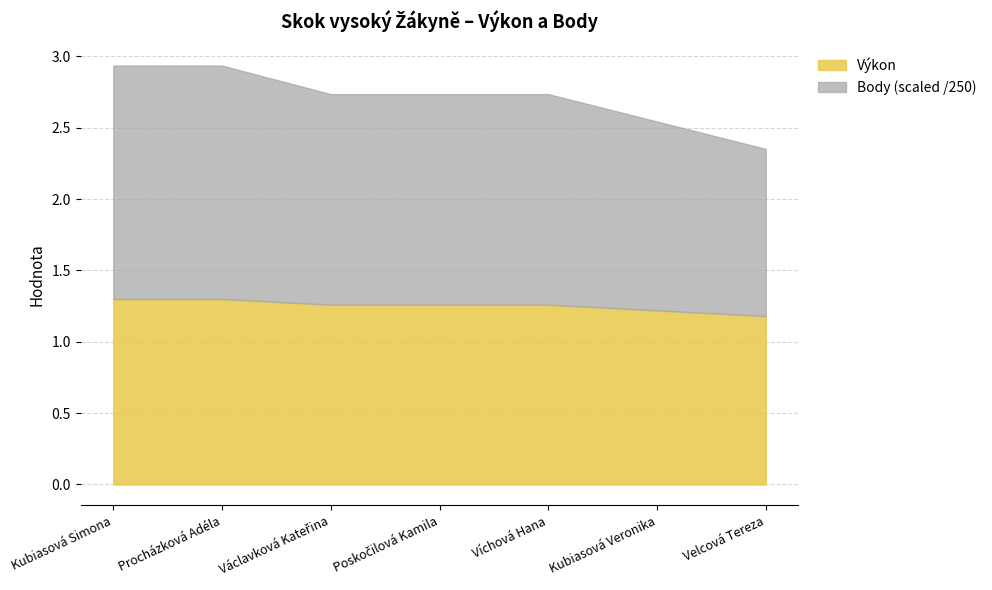

Reading left to right, extract all data points from this chart.

Výkon: Kubiasová Simona=1.3	Procházková Adéla=1.3	Václavková Kateřina=1.3	Poskočilová Kamila=1.3	Víchová Hana=1.3	Kubiasová Veronika=1.2	Velcová Tereza=1.2
Body: Kubiasová Simona=2.9	Procházková Adéla=2.9	Václavková Kateřina=2.7	Poskočilová Kamila=2.7	Víchová Hana=2.7	Kubiasová Veronika=2.5	Velcová Tereza=2.4